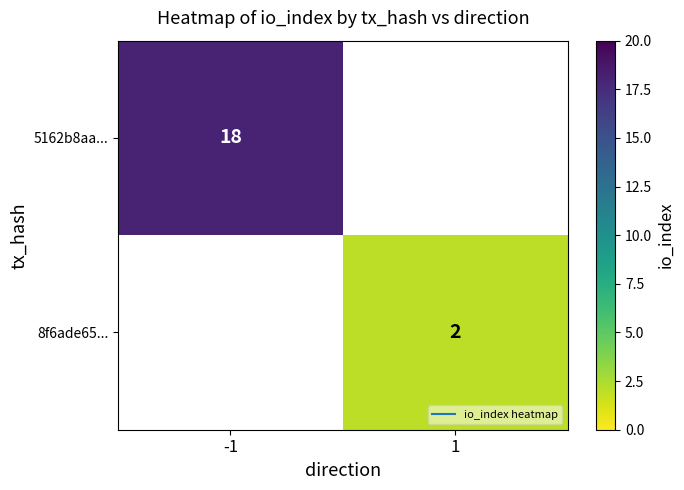

List the series in order of their overall mean, highest first.

5162b8aa..., 8f6ade65...